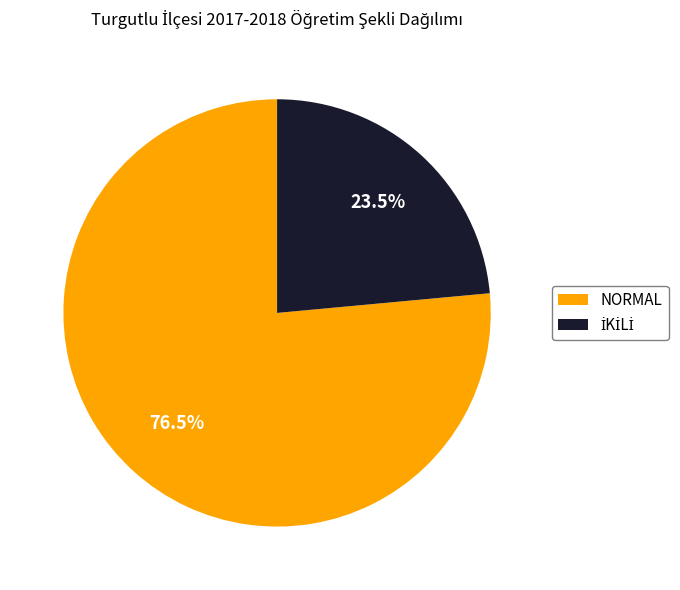

Is there any slice that represents more than half of the pie?

Yes